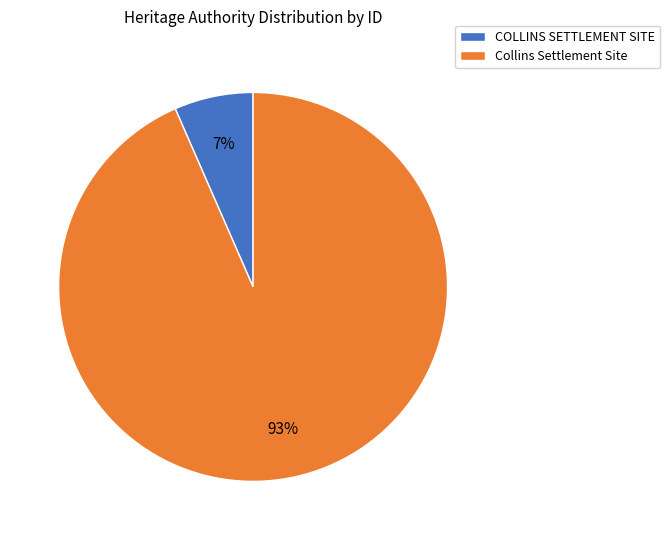

Combined, do COLLINS SETTLEMENT SITE and Collins Settlement Site account for over 50%?

Yes